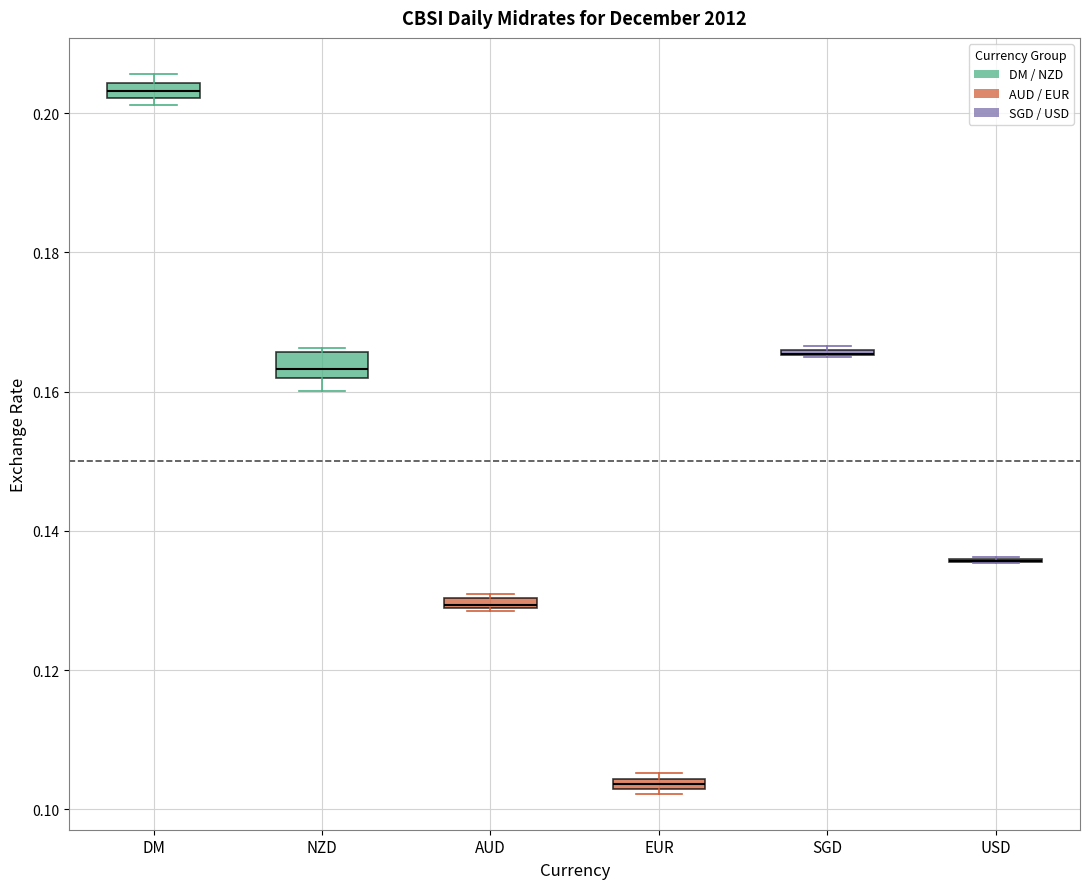

Where is the upper edge of the box for AUD on the y-axis? The values are not printed on the chart, so give them approximately, as read against the axis.

0.130